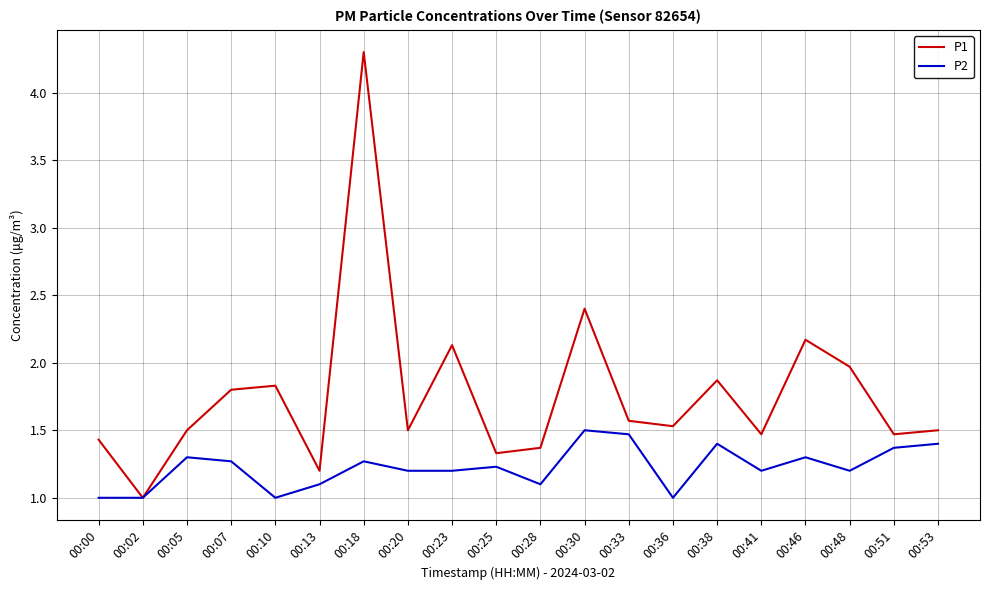

What is the spread (max minus min) of values at 00:48?

0.8